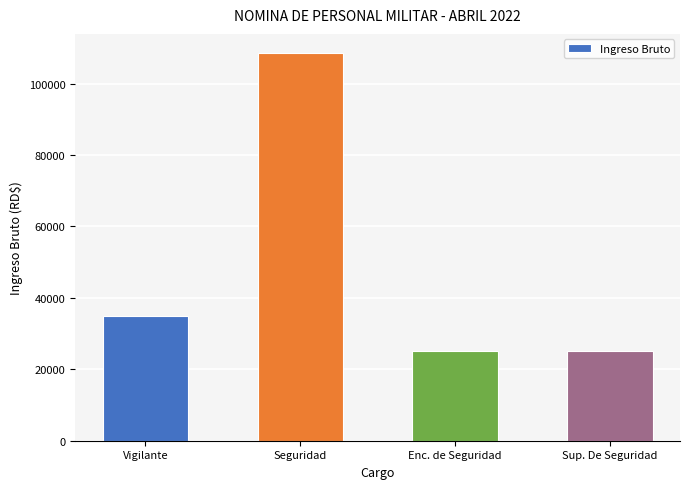

What is the sum of all values?

193500